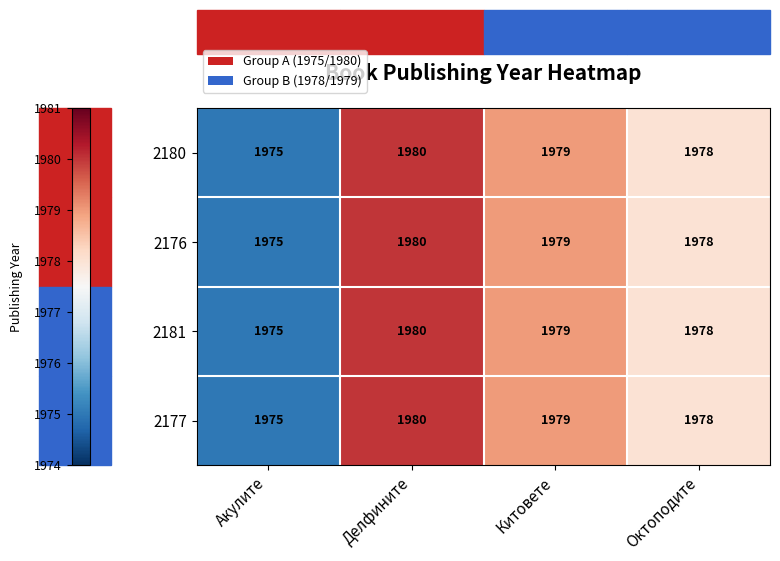

The 2176 series shows 557 at Китовете. True or false?

False